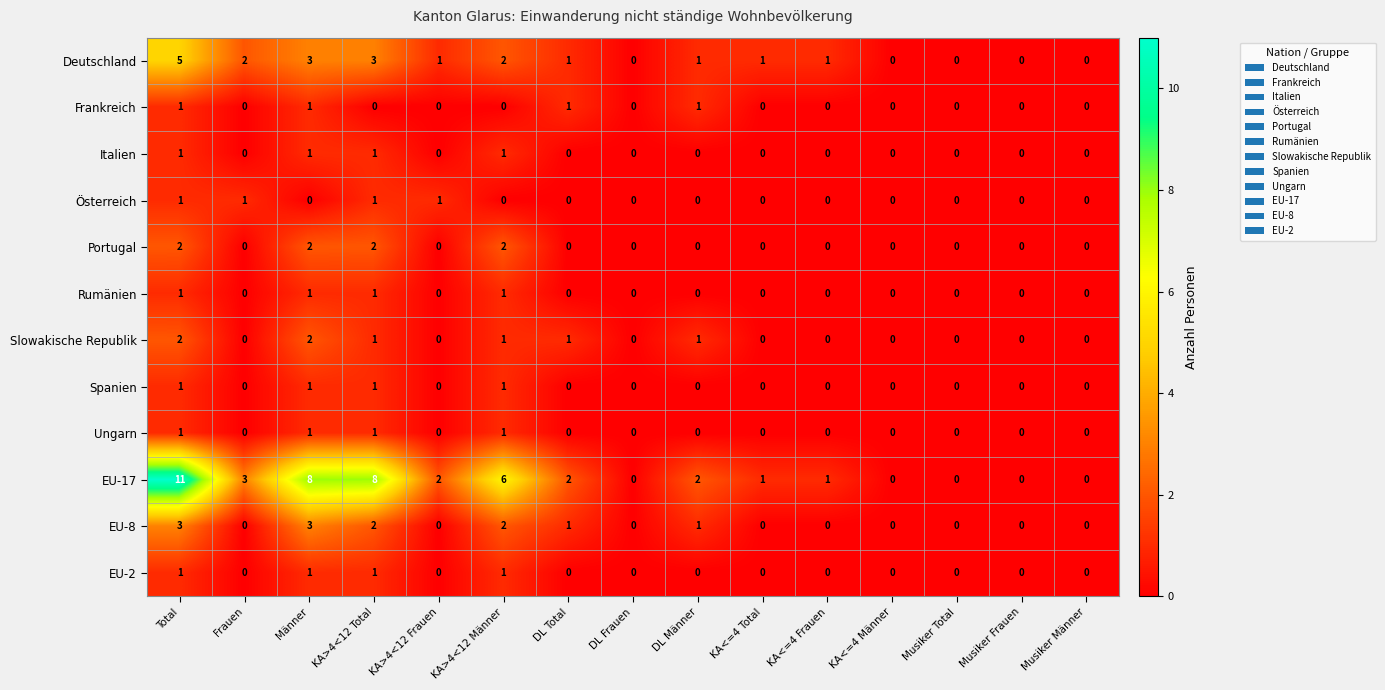

What is the sum of all Slowakische Republik values?

8